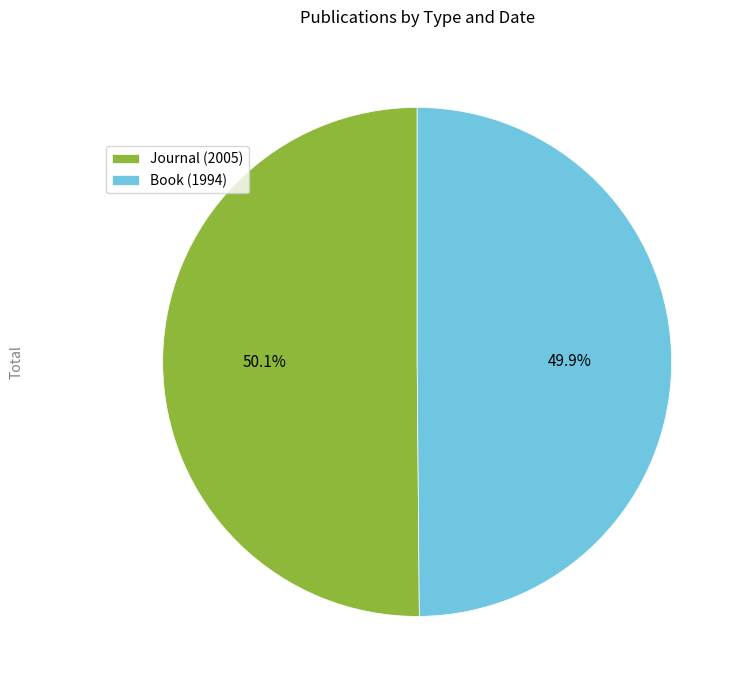

To the nearest percent, what is the combined percentage of Journal (2005) and Book (1994)?

100%